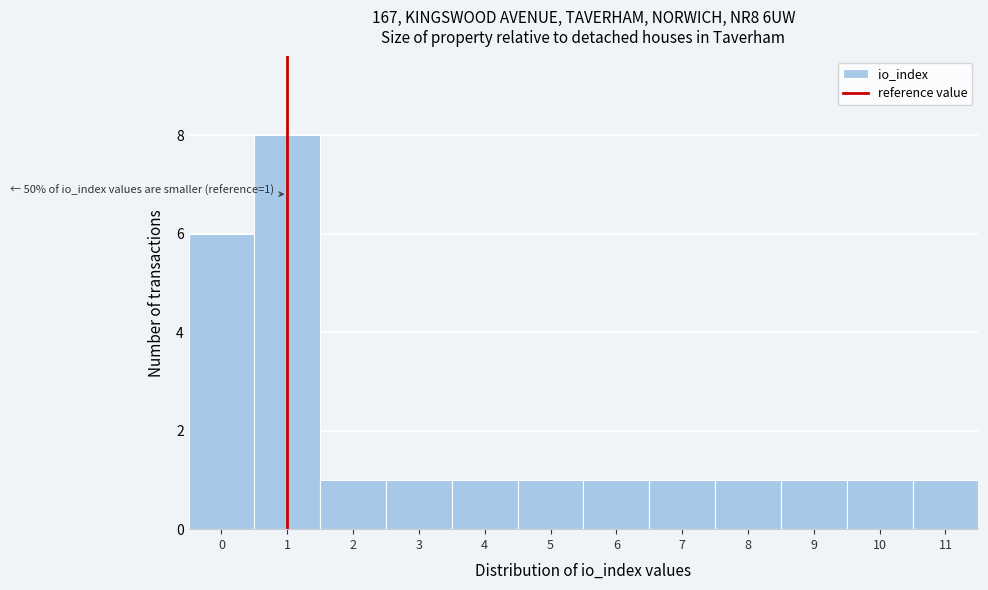

Over which range of the x-axis is the bar tallest?

0.5 to 1.5